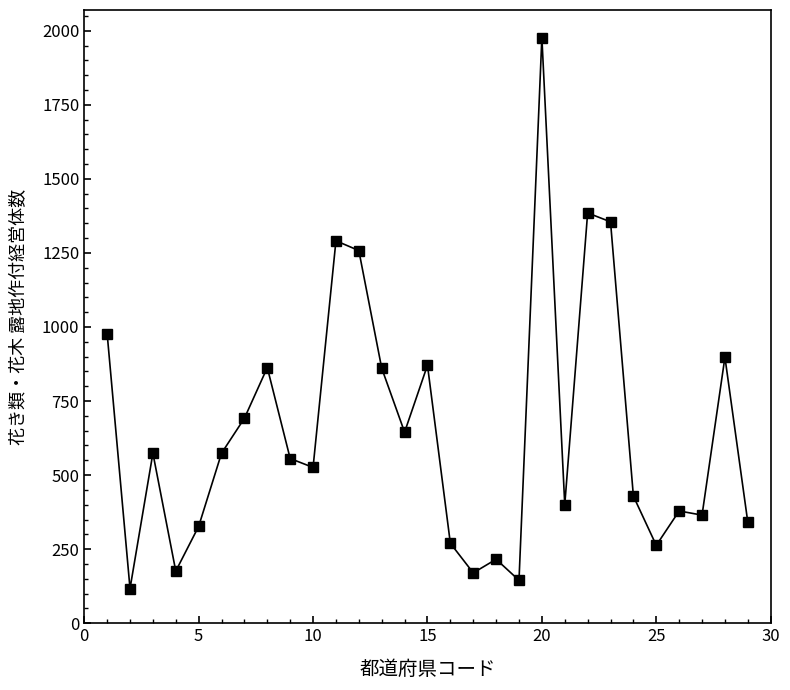

True or false: there are more than 1 points higher than both neighbors.

True